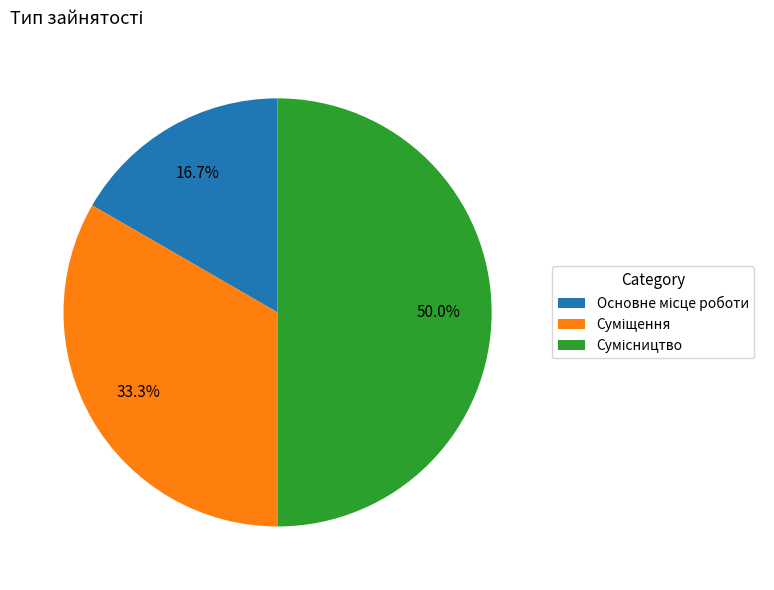

Count the number of slices in the pie.

3